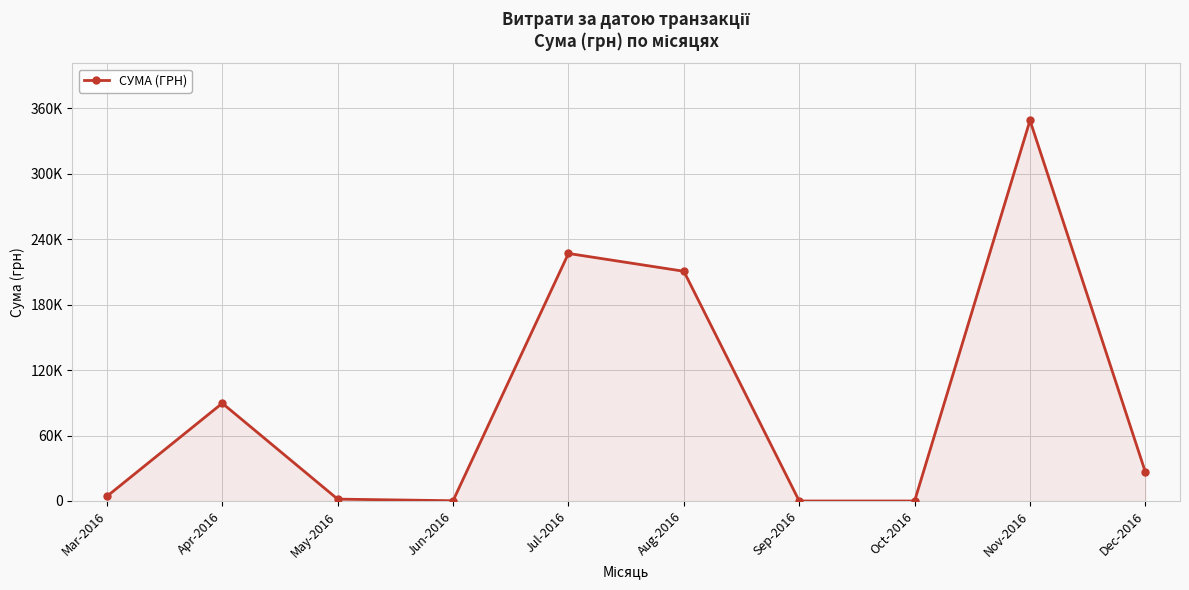

Does the chart have visible grid lines?

Yes